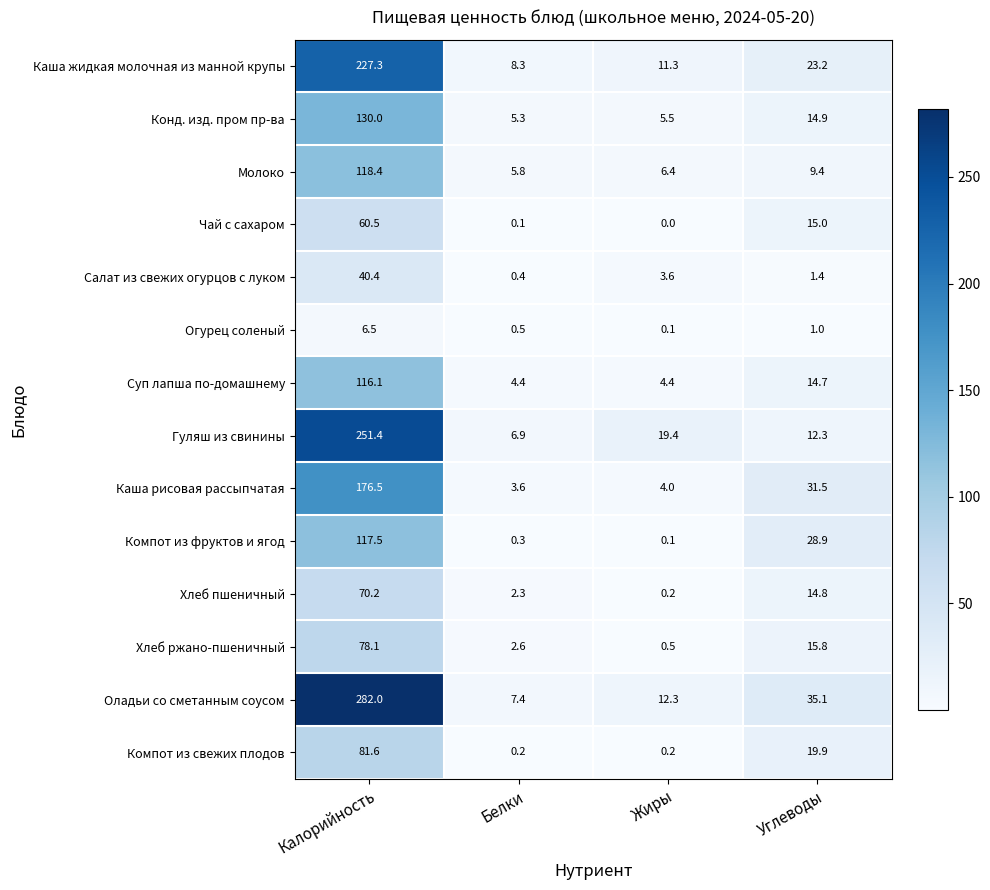

The value of Чай с сахаром at Белки is 0.1. True or false?

True